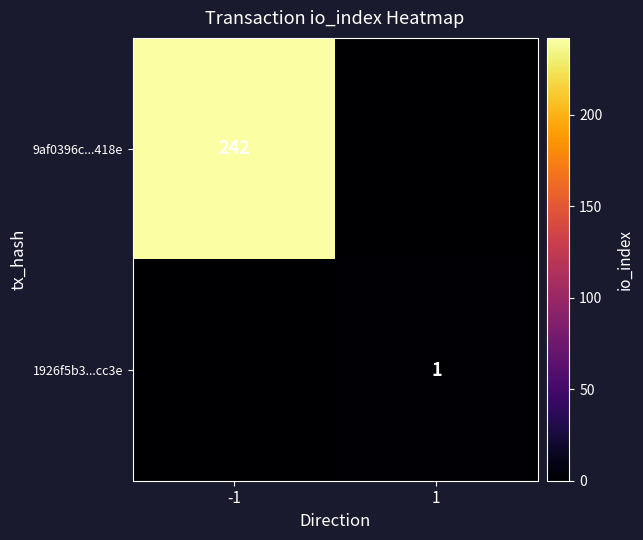

The 1926f5b3...cc3e series shows 1 at 1. True or false?

True